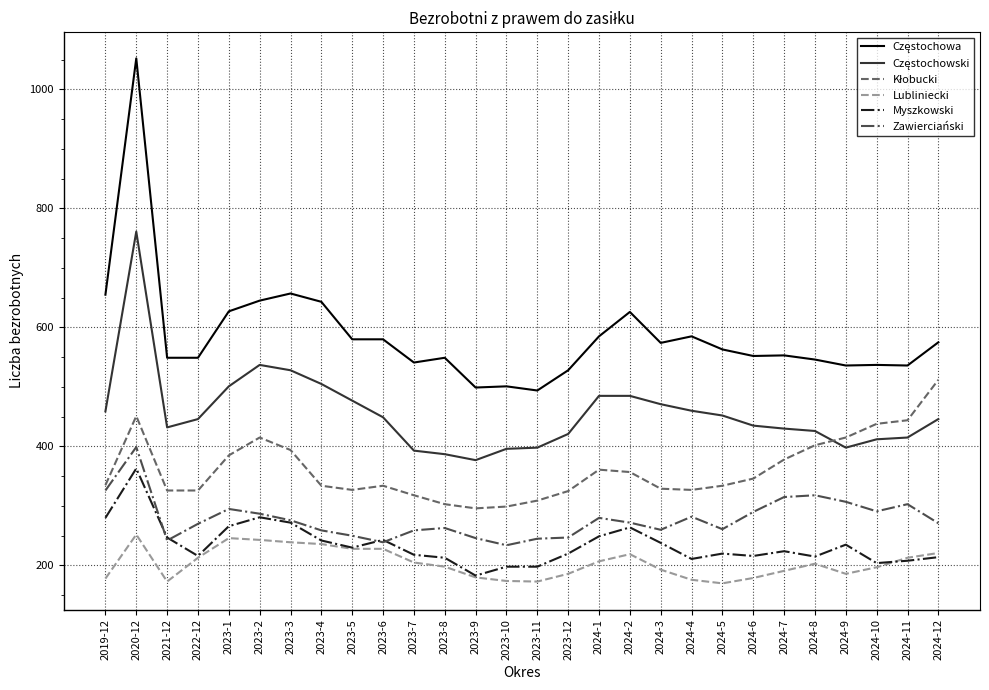

What is the spread (max minus min) of values at 2023-12?

342